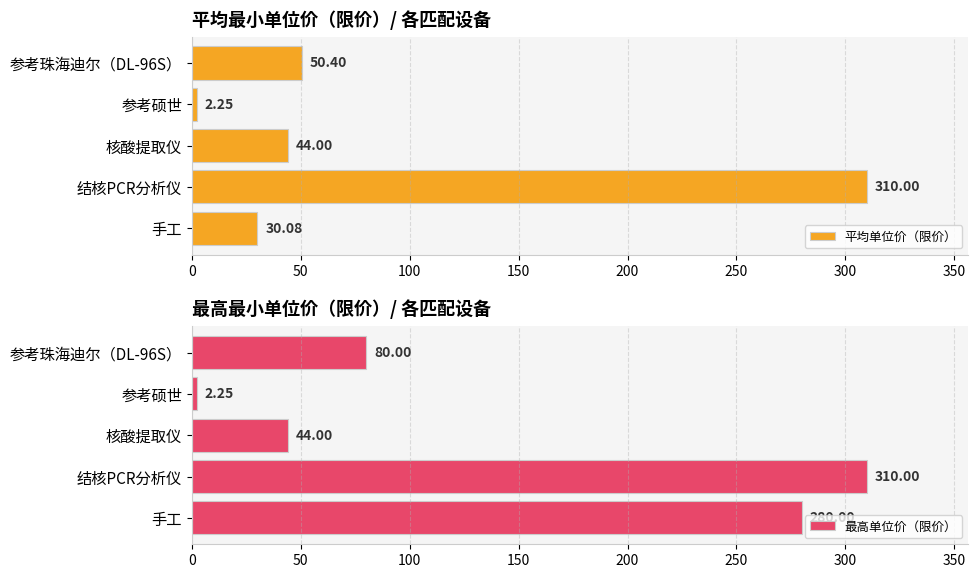

What is the maximum value for 最高单位价（限价）?

310.0